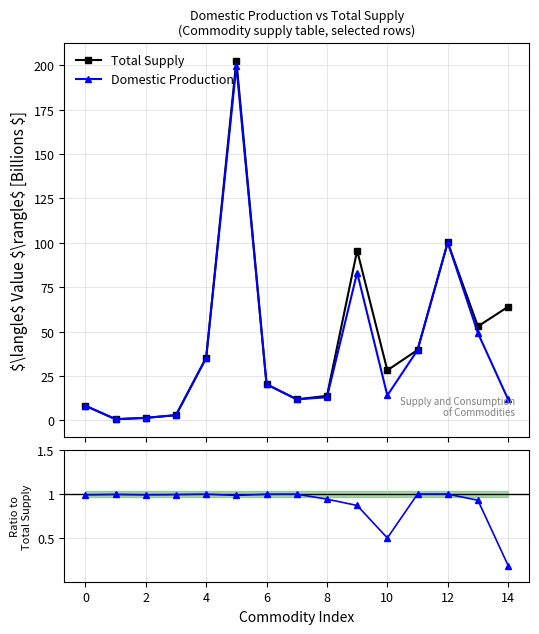

What value does the Total Supply series have at 2?

1.5